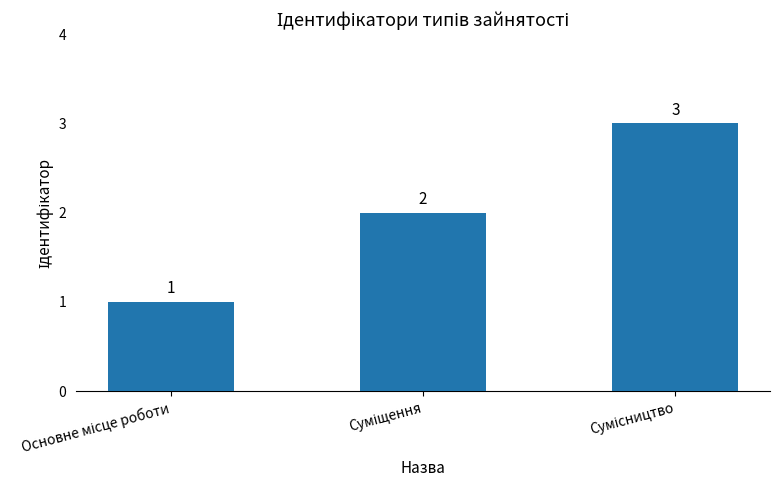

What is the greatest value displayed?

3